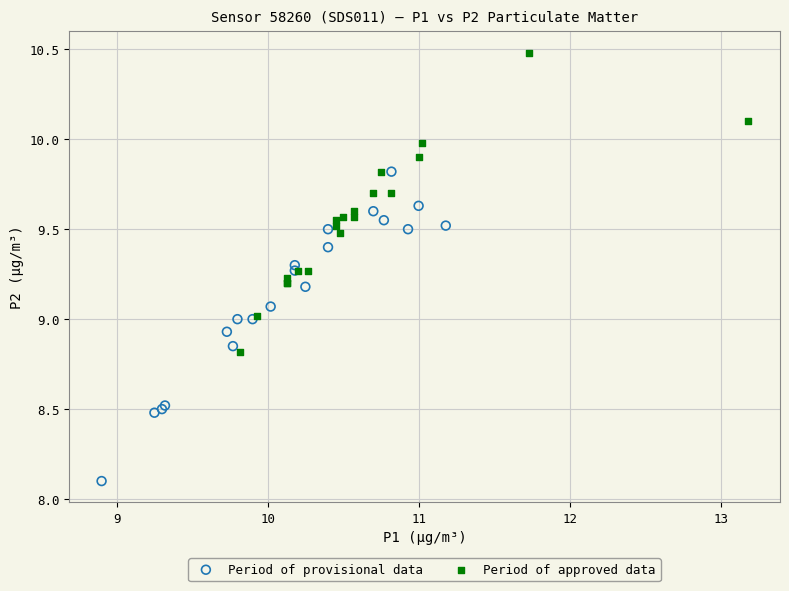

Which series has the widest spread of Y values?

Period of provisional data